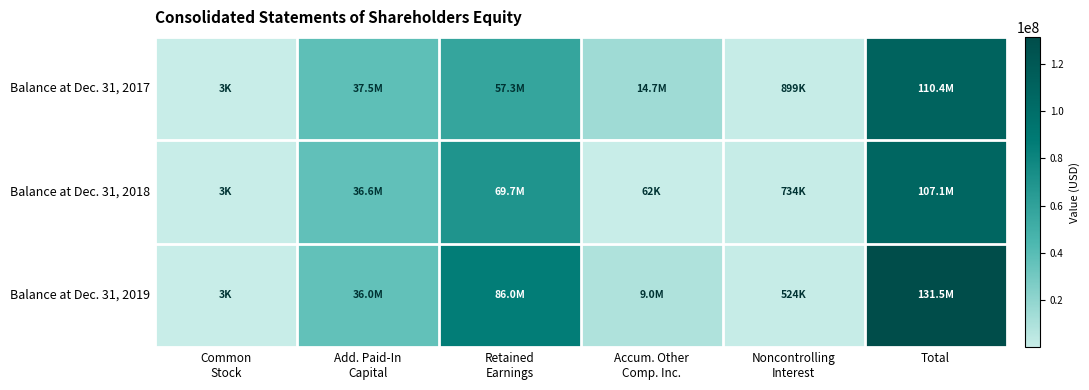

Which label corresponds to the smallest value in the chart?

Common
Stock